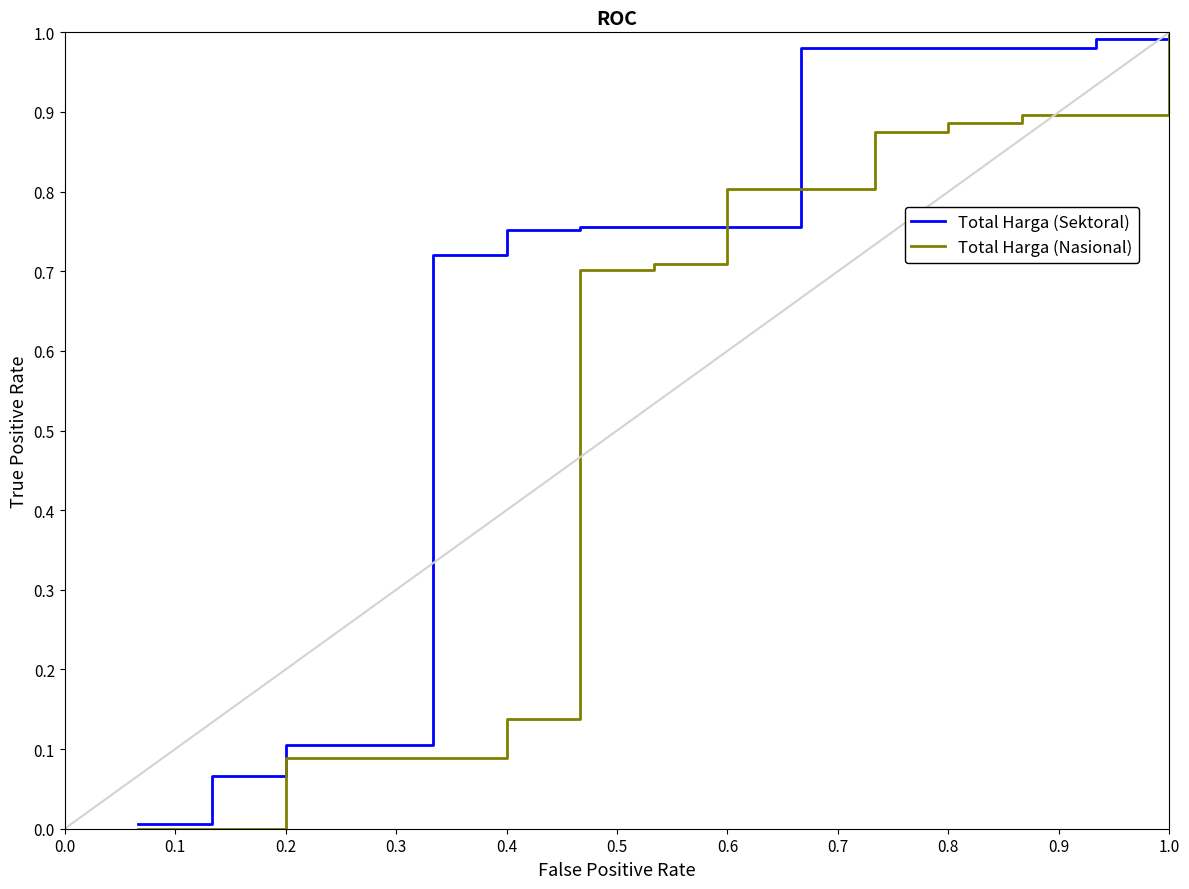

What are all the series names shown in the legend?

Total Harga (Sektoral), Total Harga (Nasional)